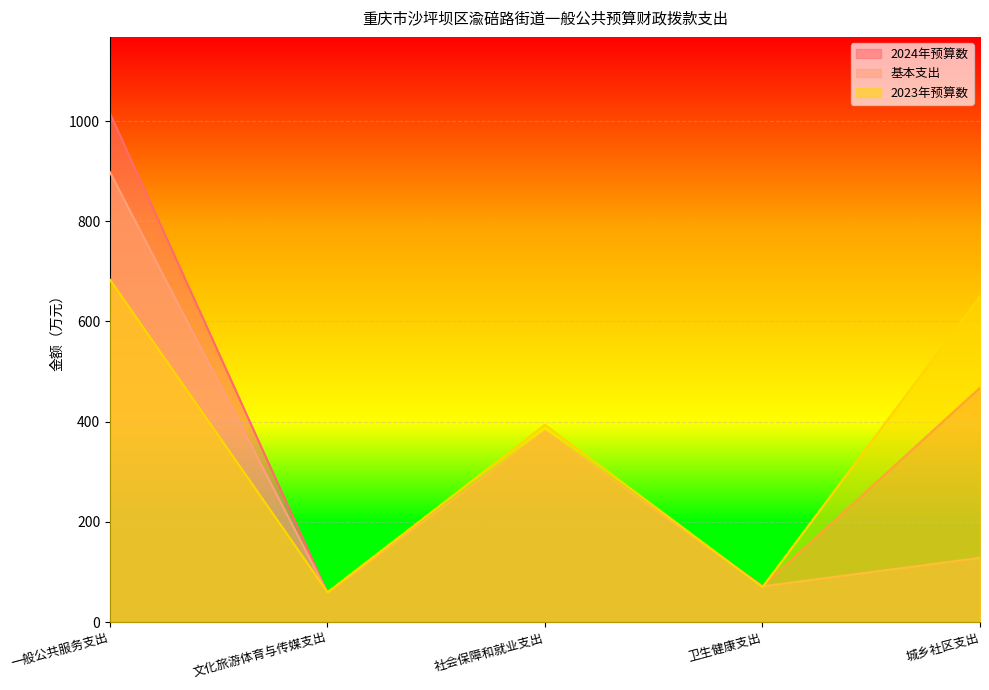

How many lines are shown in the chart?

3